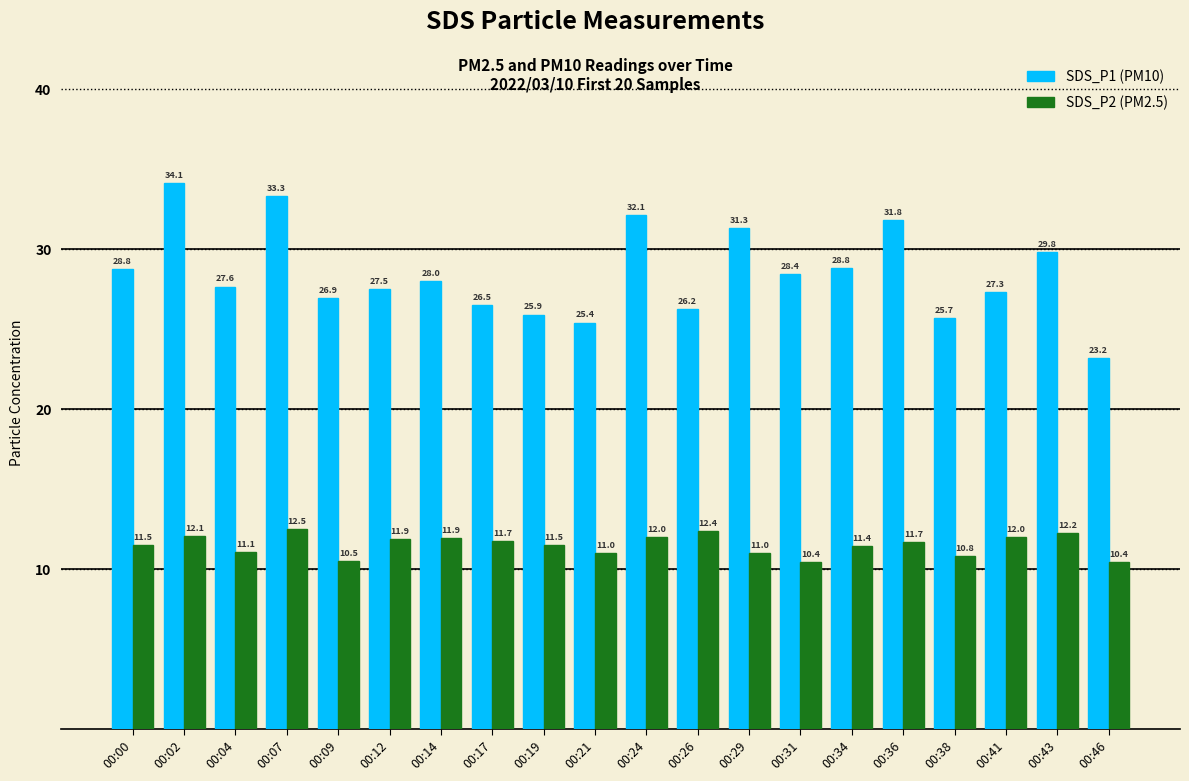

What is the sum of all SDS_P2 (PM2.5) values?

230.2